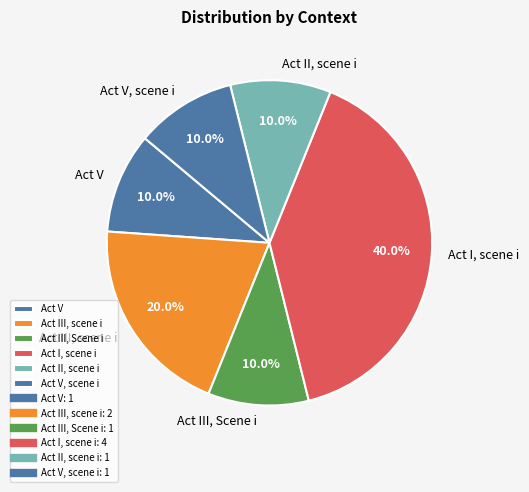

Count the number of slices in the pie.

6